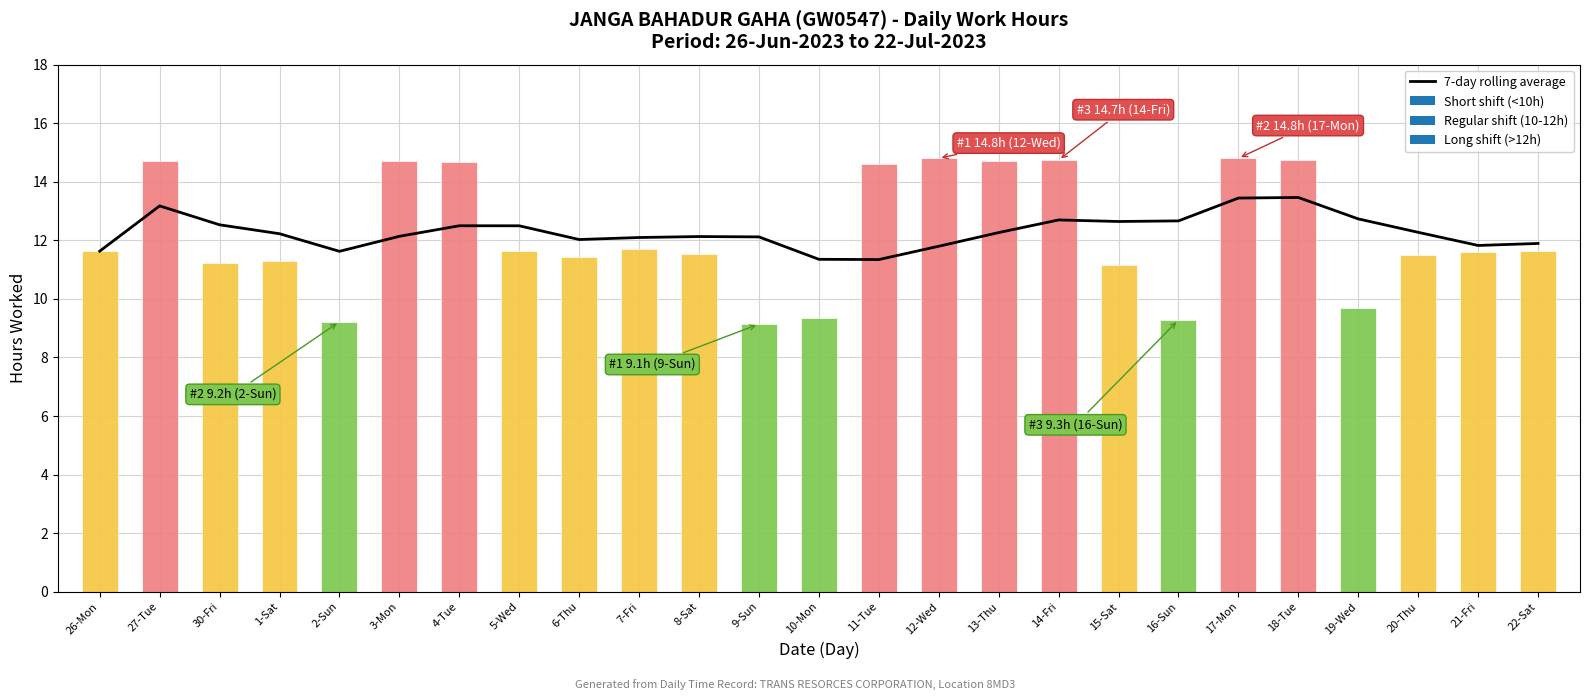

What position from the left is 17-Mon?

20